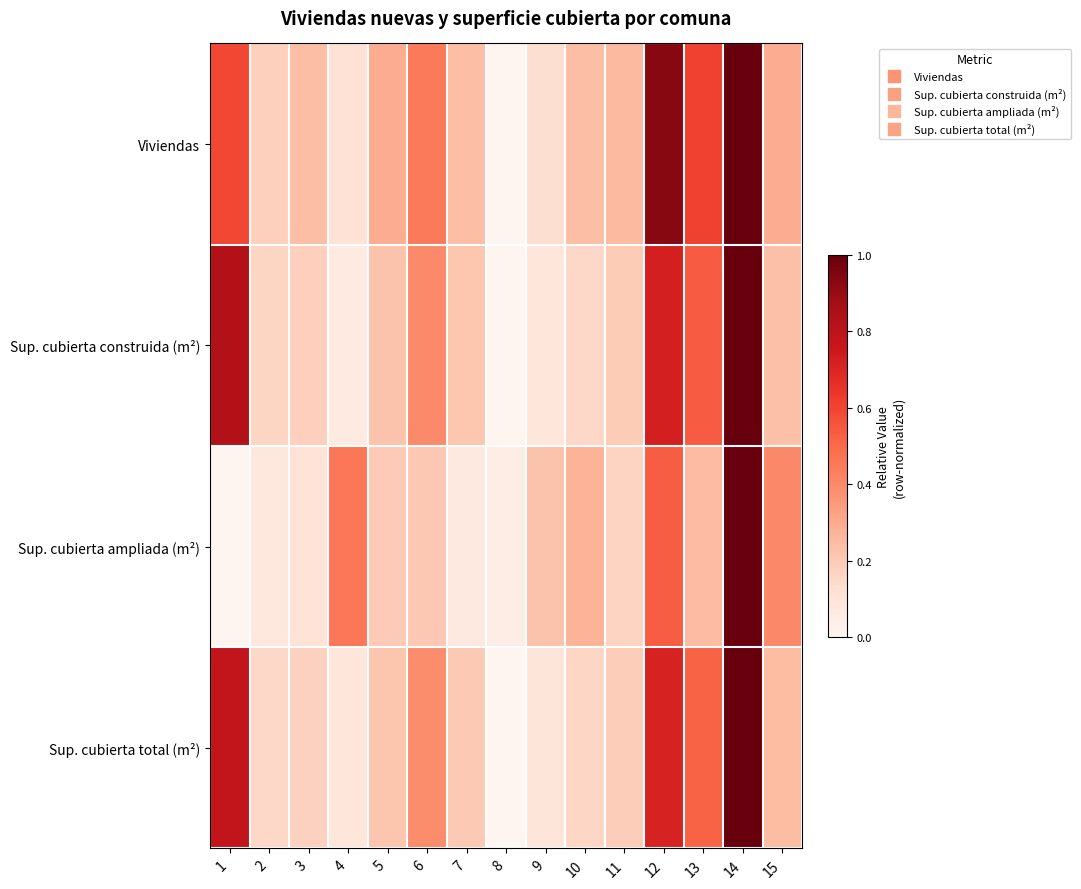

How many categories are shown in the chart?

15